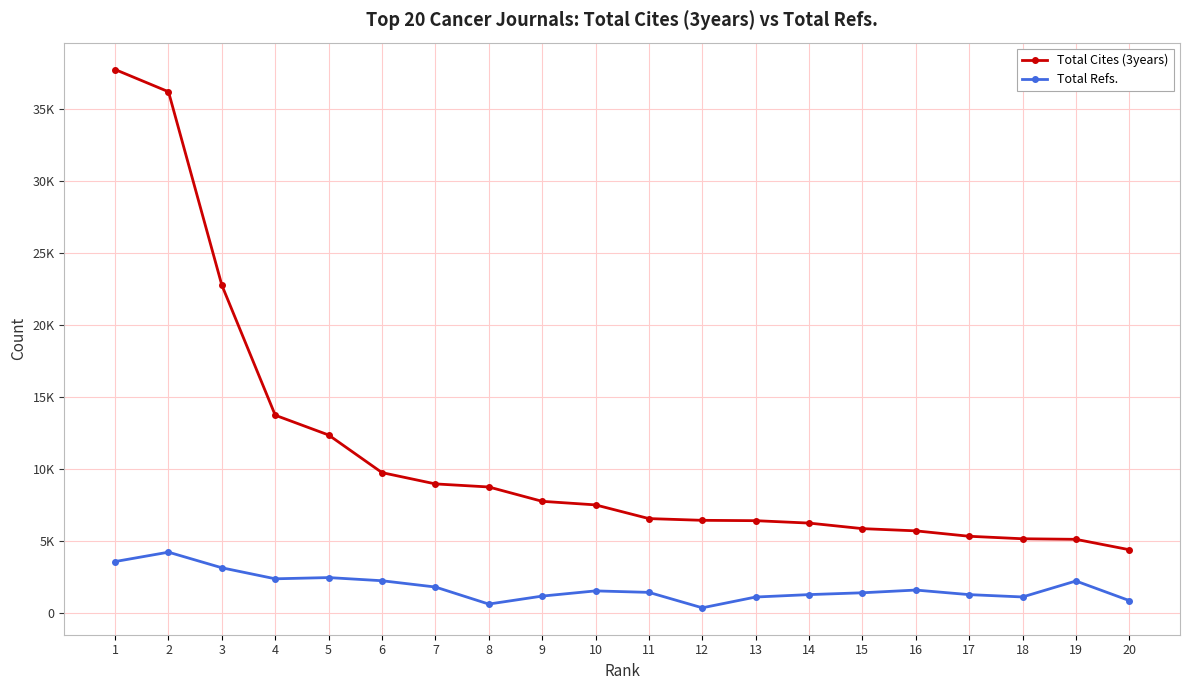

True or false: Total Cites (3years) has a value of 9965 at 14.

False